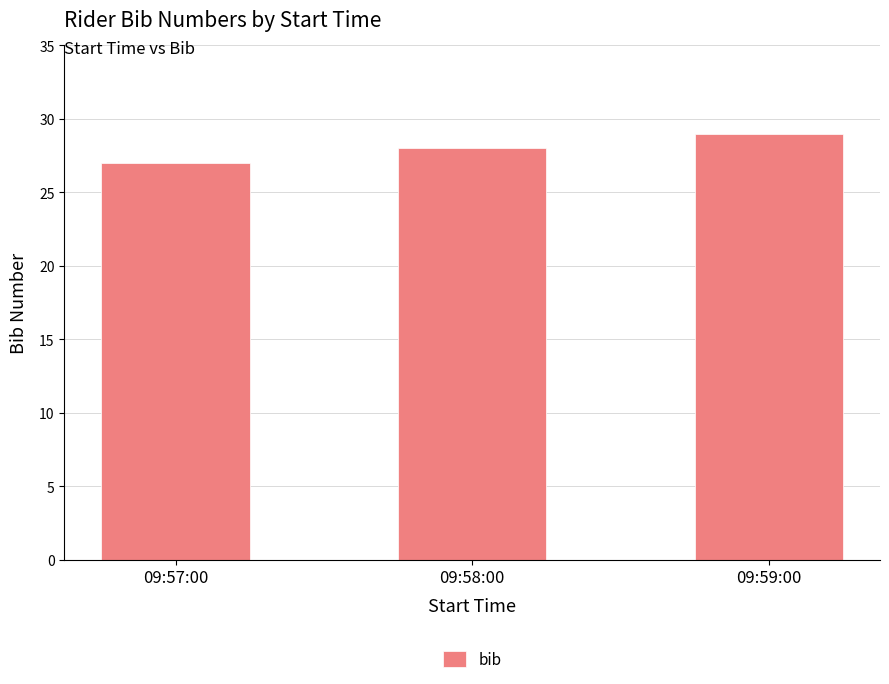

What is the value of the 2nd bar from the left?

28